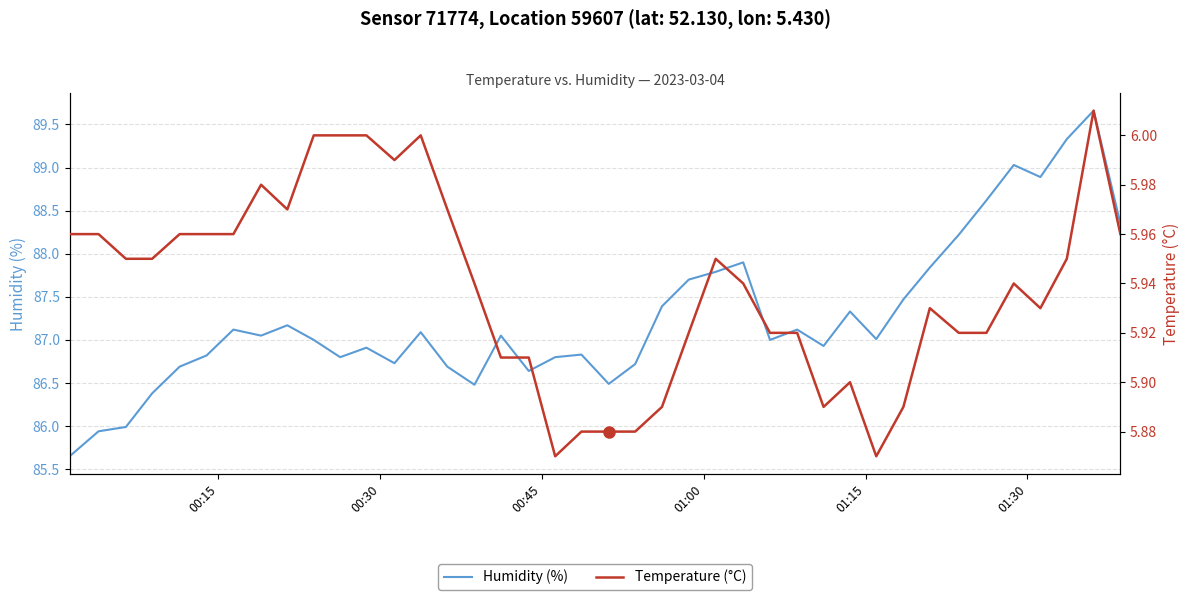

The value of Temperature (°C) at 39 is 3.1. True or false?

False